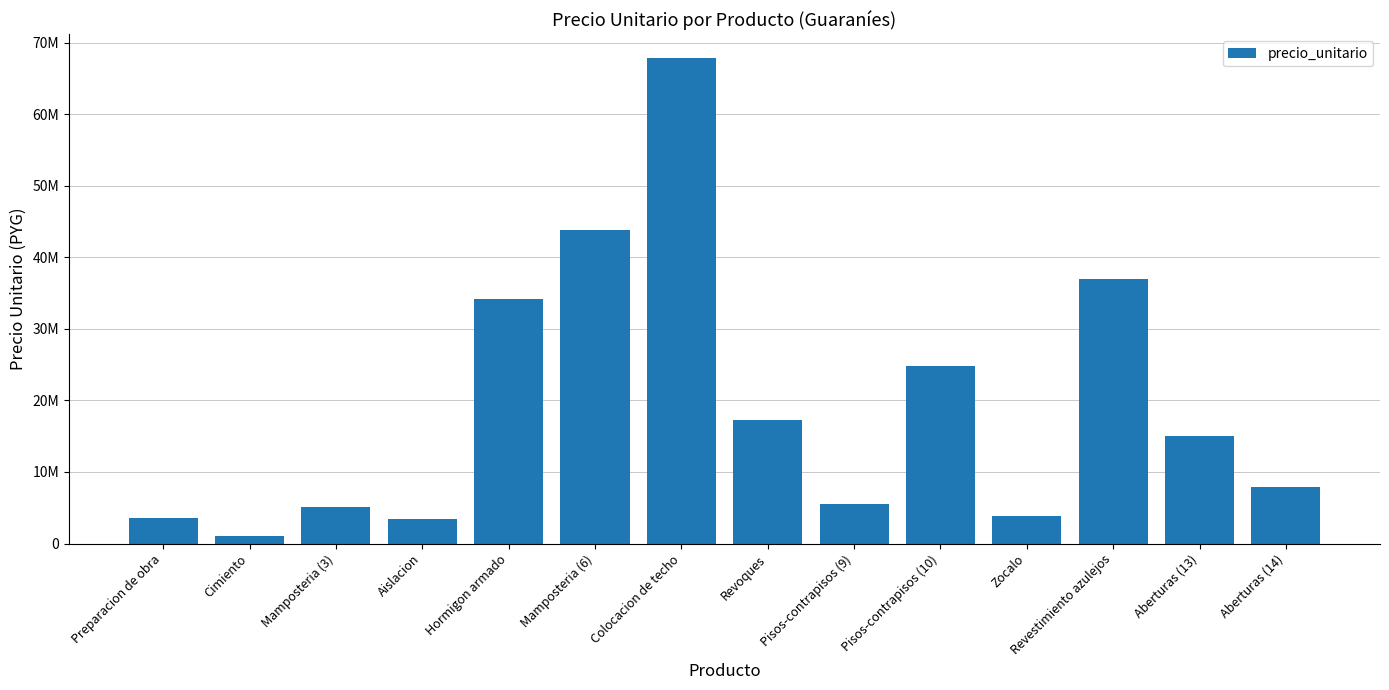

What position from the left is Aislacion?

4